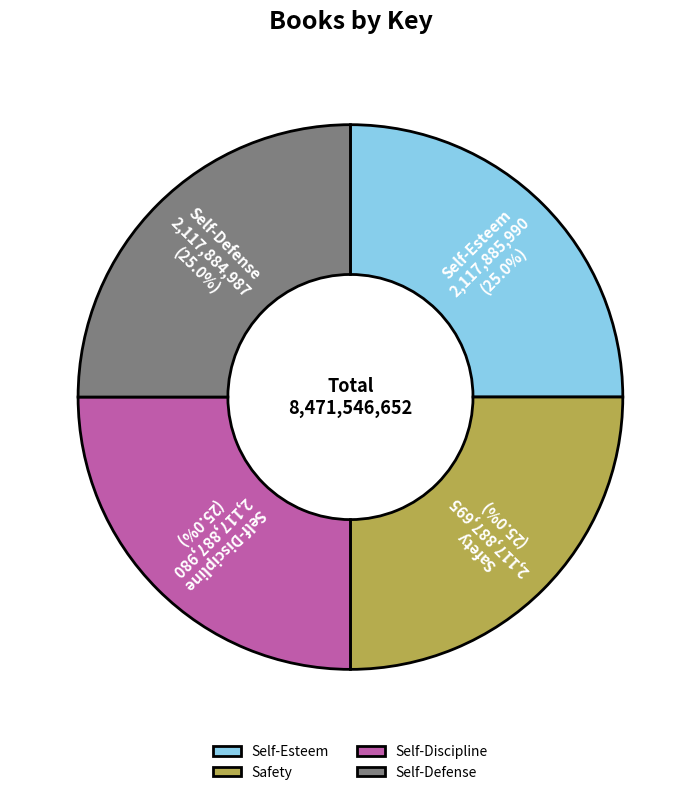

Does any single category account for the majority?

No